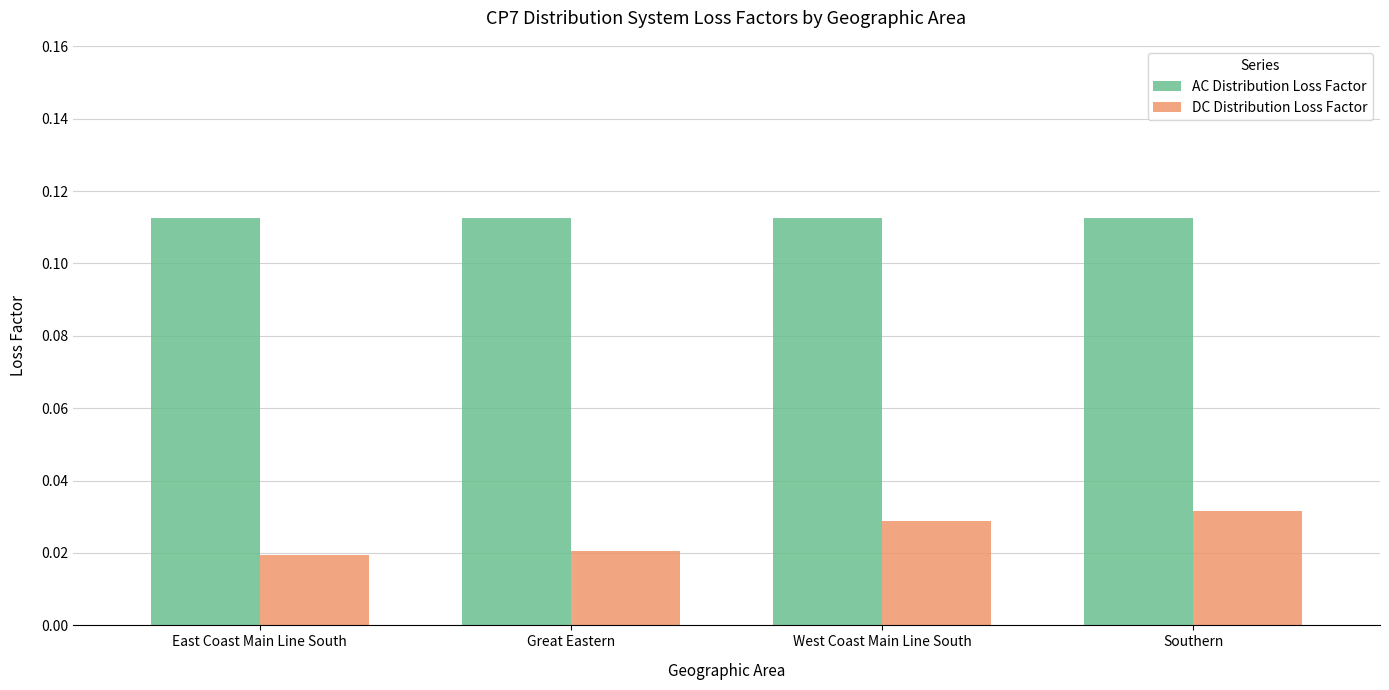

Count the number of data series in this chart.

2